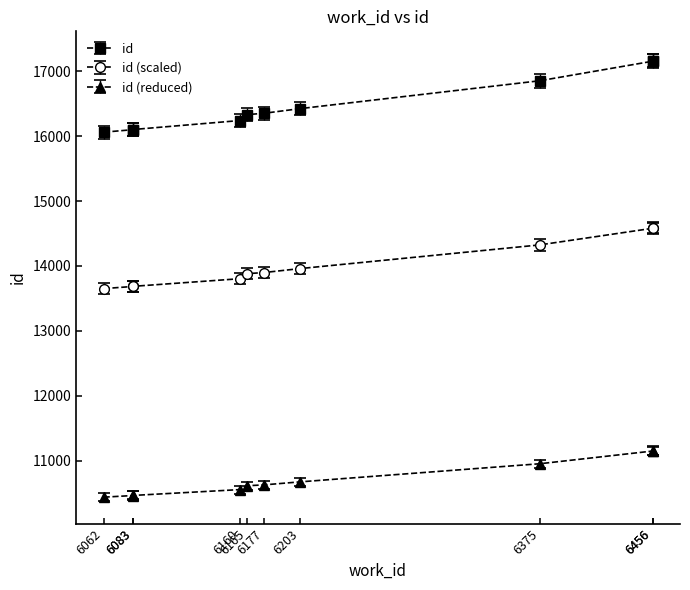

True or false: the data shows 10675.0 at 6203.

True